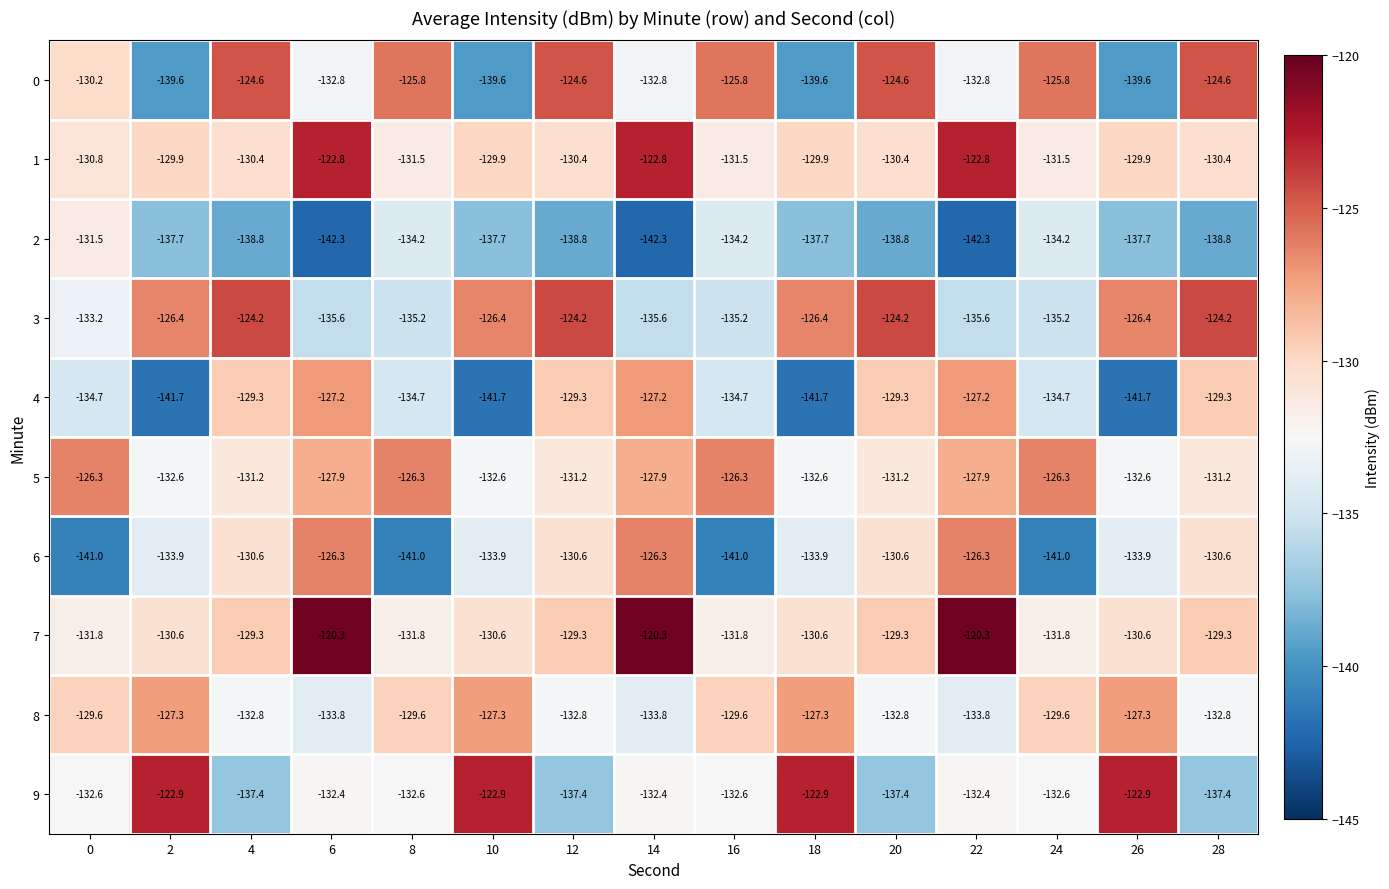

At which label does 6 first exceed -133?

4